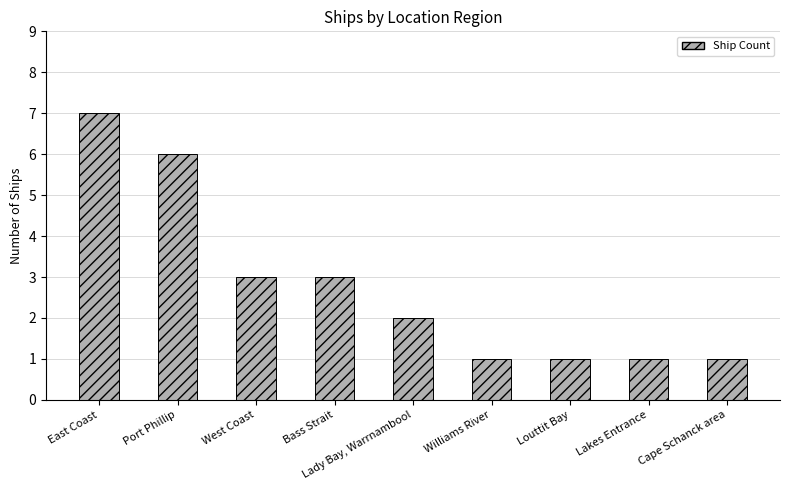

Reading left to right, list all the values displayed in this chart.

East Coast=7	Port Phillip=6	West Coast=3	Bass Strait=3	Lady Bay, Warrnambool=2	Williams River=1	Louttit Bay=1	Lakes Entrance=1	Cape Schanck area=1